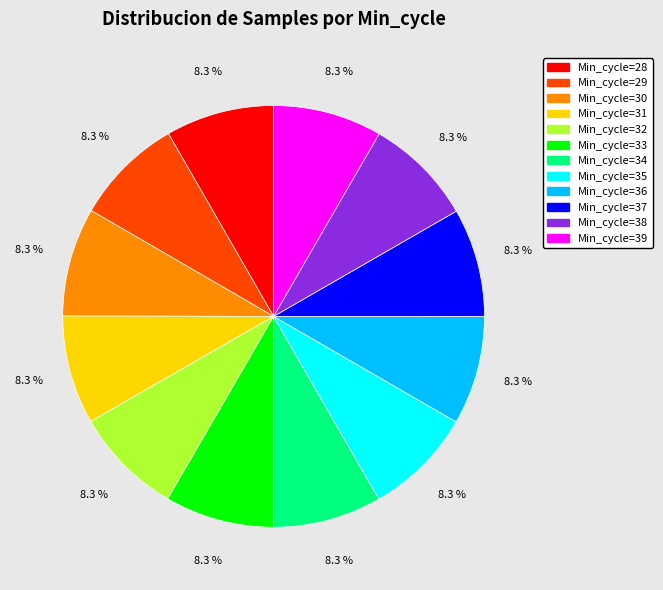

Is there any slice that represents more than half of the pie?

No